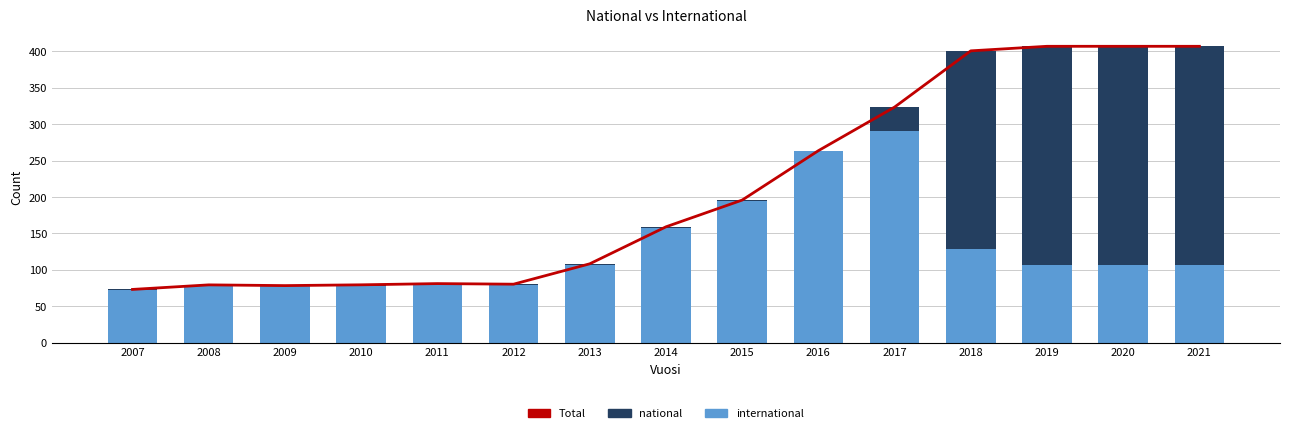

Which label corresponds to the smallest value in the chart?

2007